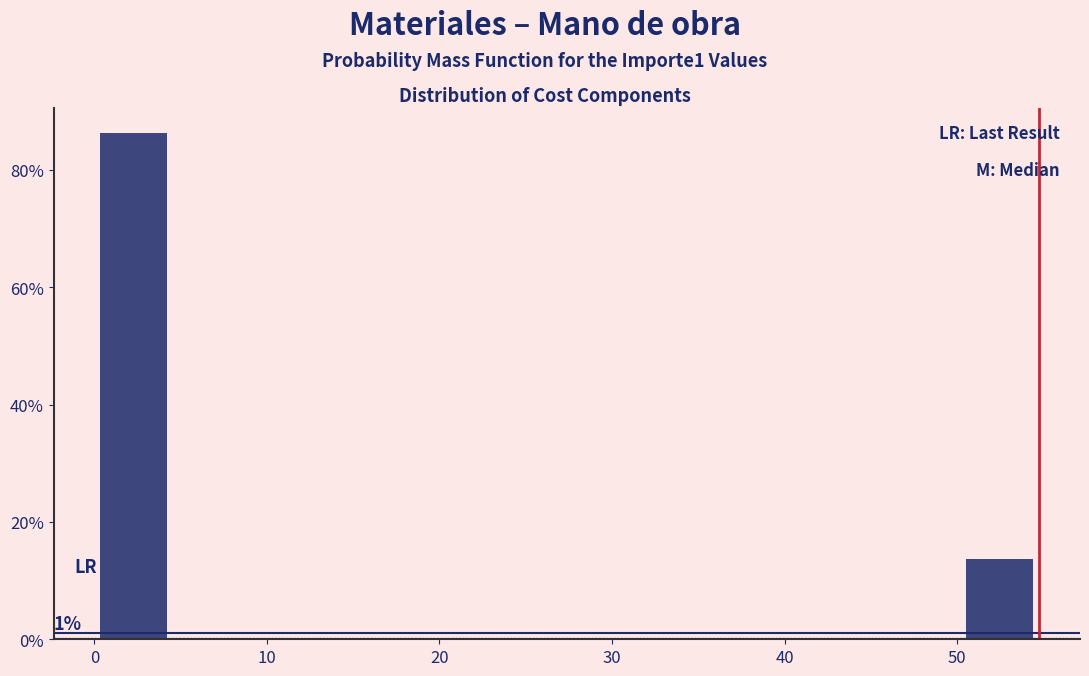

Over which range of the x-axis is the bar tallest?

0 to 5